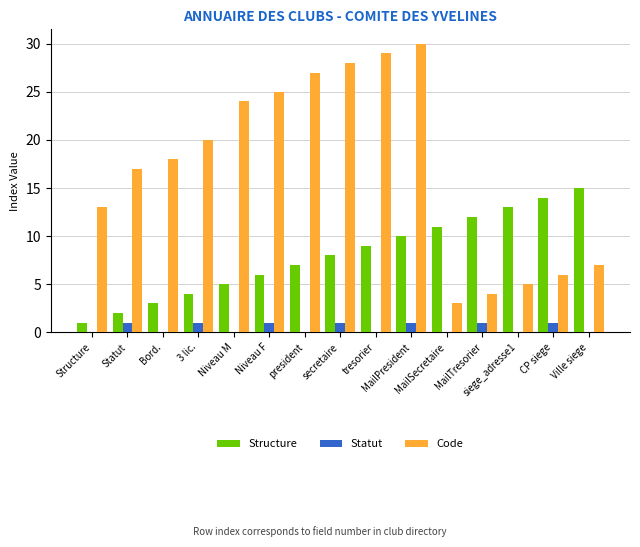

Reading left to right, list all the values displayed in this chart.

Structure: 1	2	3	4	5	6	7	8	9	10	11	12	13	14	15
Statut: 0	1	0	1	0	1	0	1	0	1	0	1	0	1	0
Code: 13	17	18	20	24	25	27	28	29	30	3	4	5	6	7